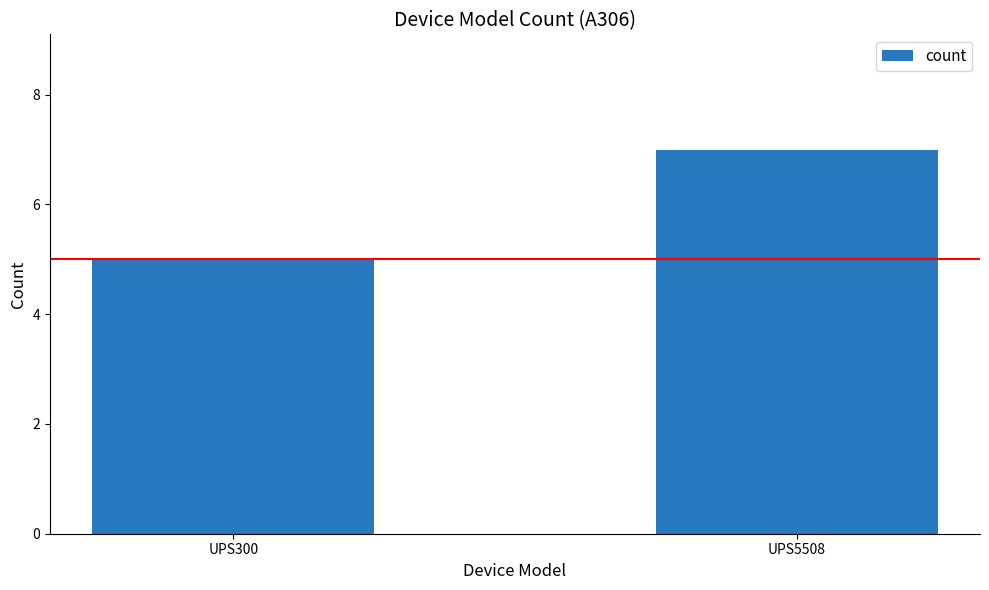

How many bars are there in total?

2